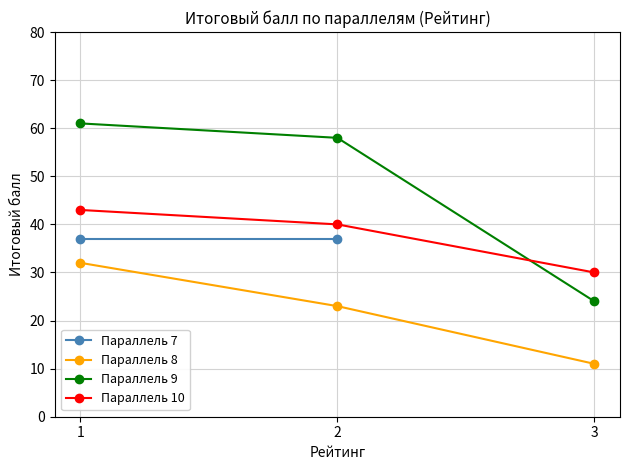

Between 2 and 3, which series saw the biggest shift?

Параллель 9